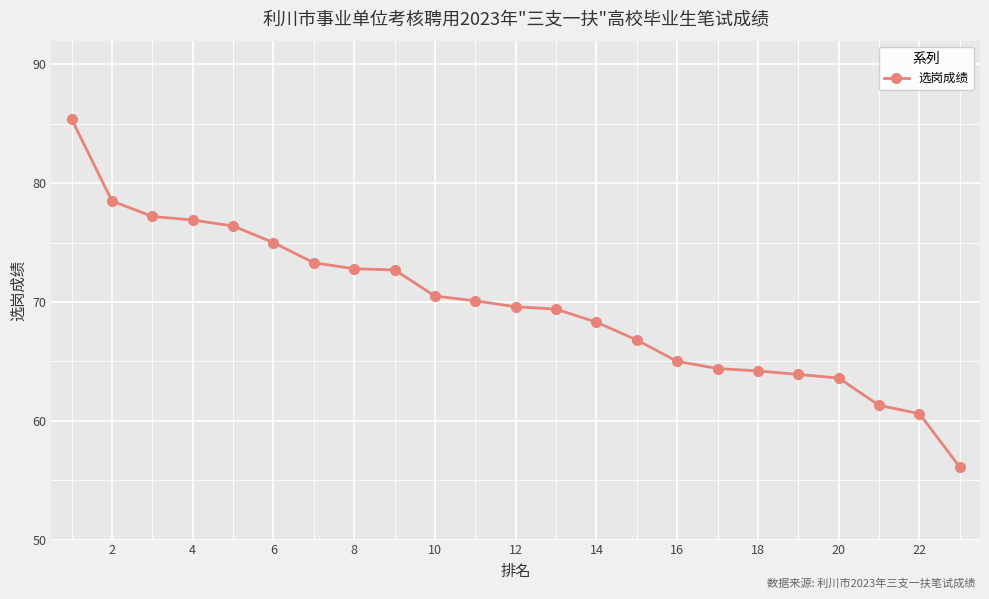

What is the value of the 2nd point from the left?

78.5